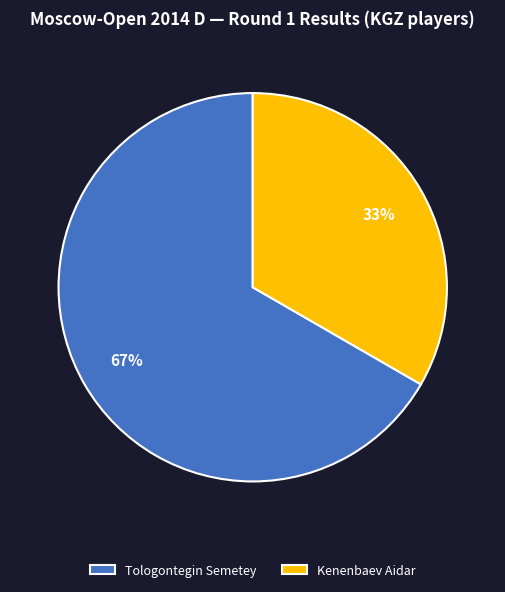

Which slice is the smallest?

Kenenbaev Aidar